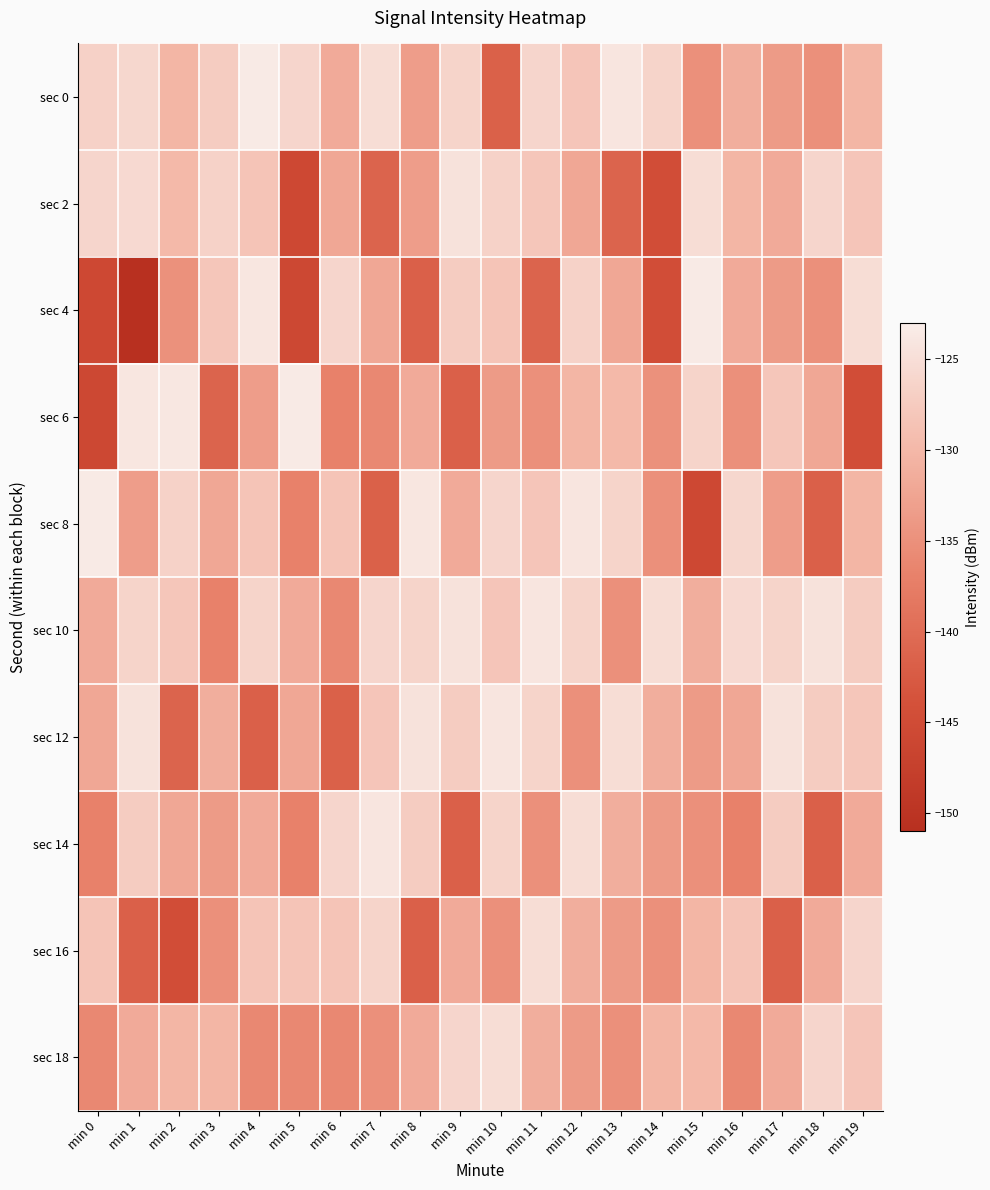

At min 9, list the series in order from largest to smallest.

sec 2, sec 10, sec 18, sec 0, sec 4, sec 12, sec 8, sec 16, sec 6, sec 14